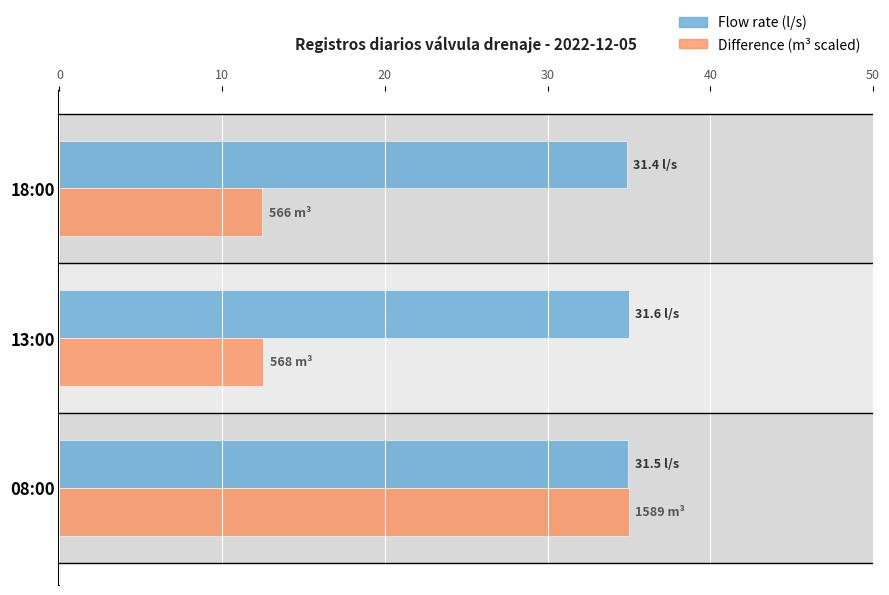

Count the number of categories in the chart.

3